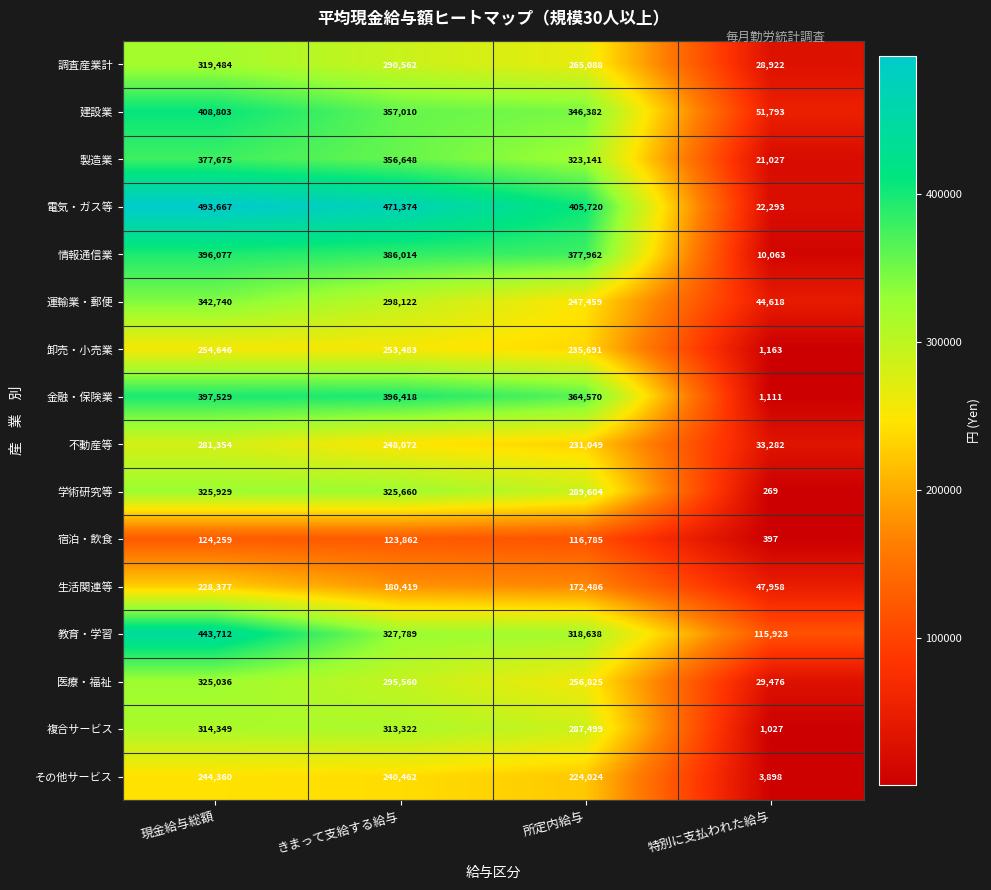

At which label does 教育・学習 reach its peak?

現金給与総額